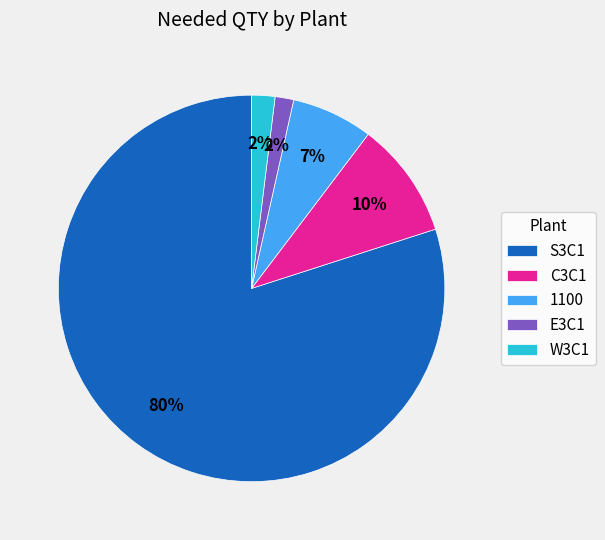

What is the largest slice in the pie chart?

S3C1